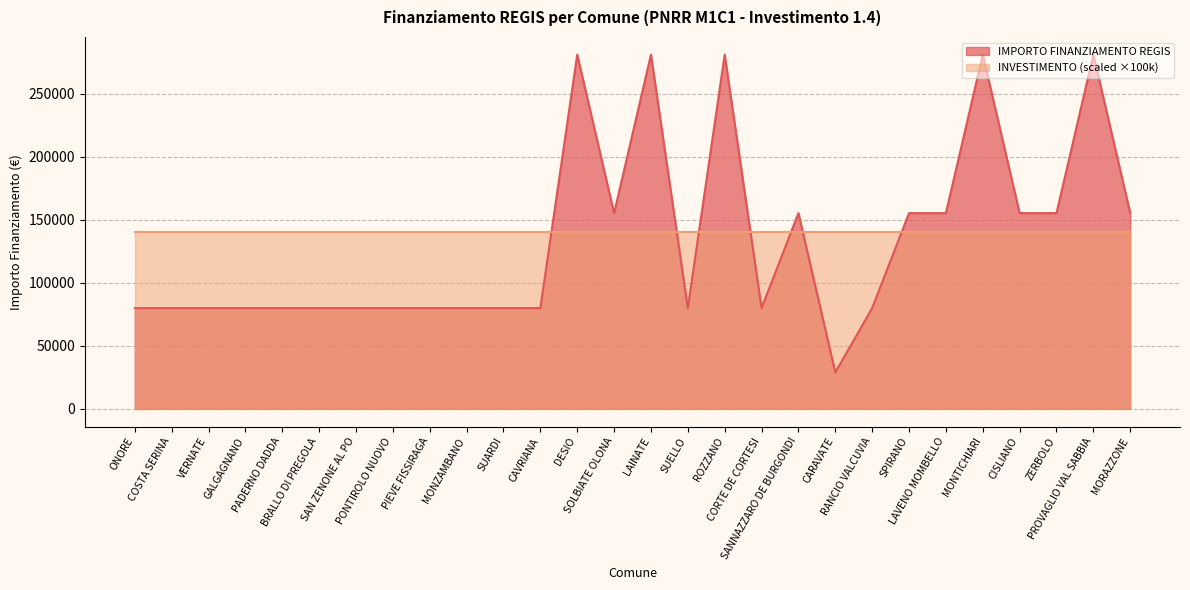

How many values exceed 79922?

12